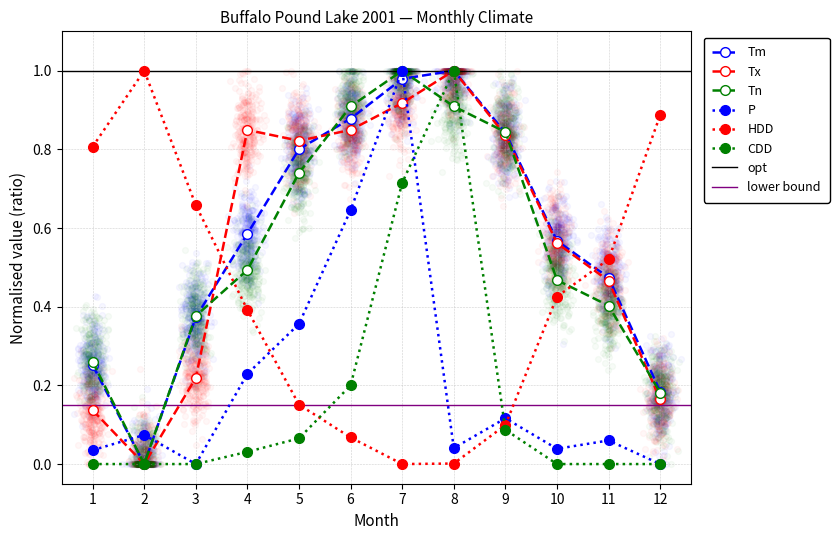

At which category is the sum across all series the highest?

7